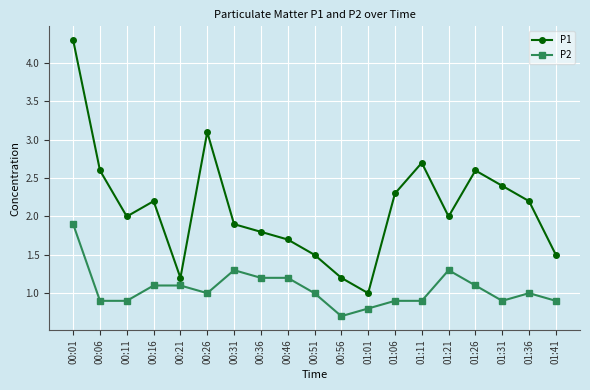

What is the spread (max minus min) of values at 00:36?

0.6